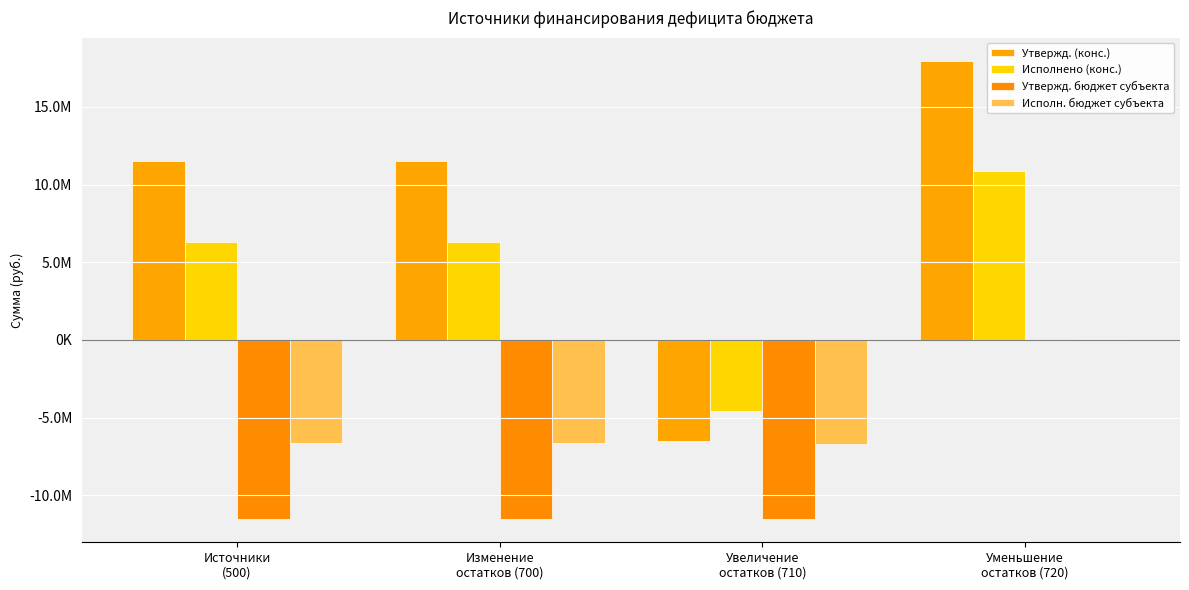

Which has a higher value, Увеличение
остатков (710) or Источники
(500)?

Источники
(500)